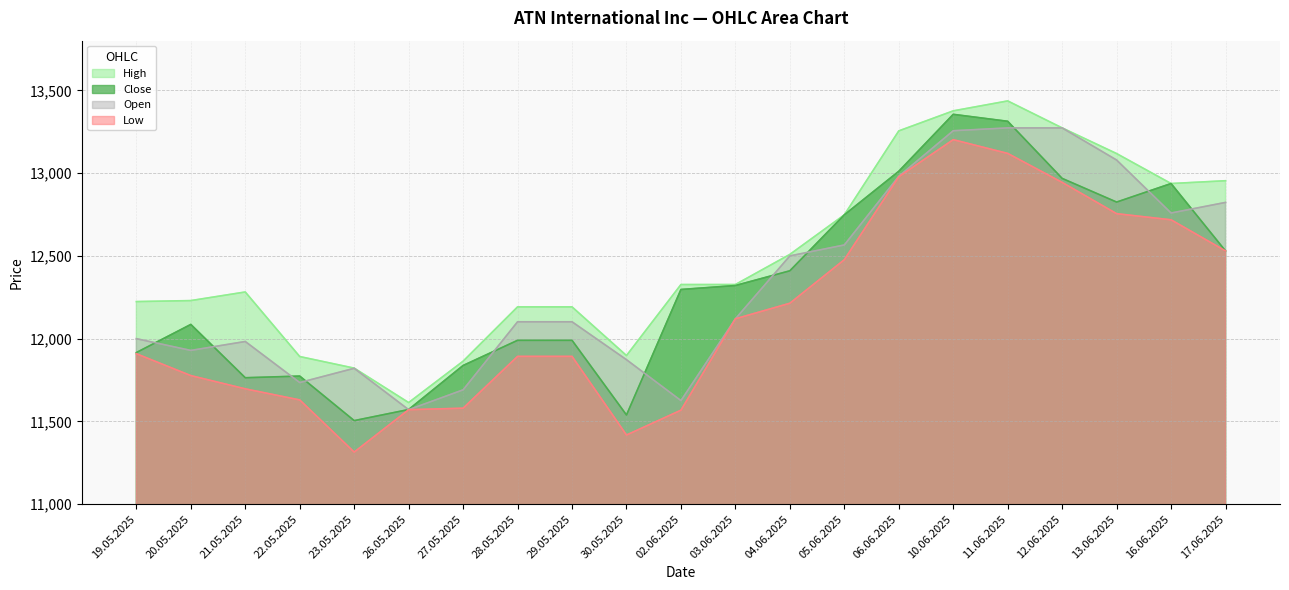

What is the lowest value of the Open series?

11571